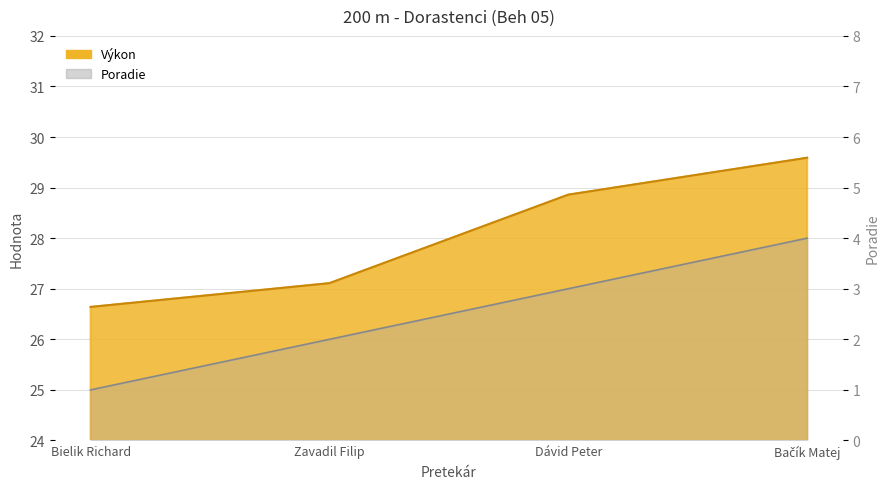

At which category is the sum across all series the highest?

Bačík Matej